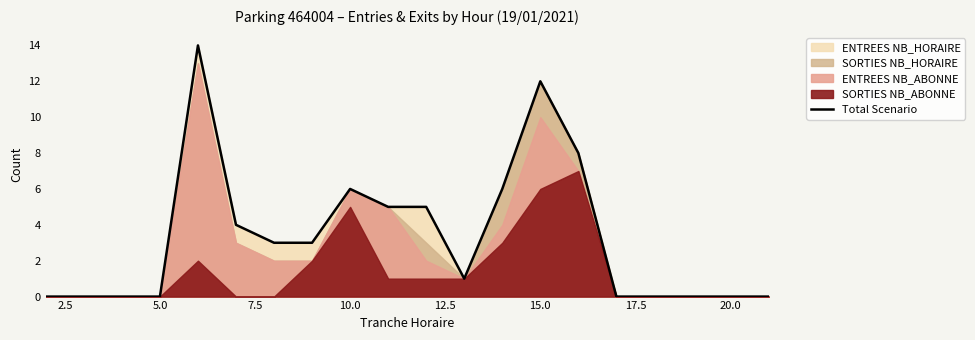

Is it true that Total Scenario equals 6 at 20.0?

False